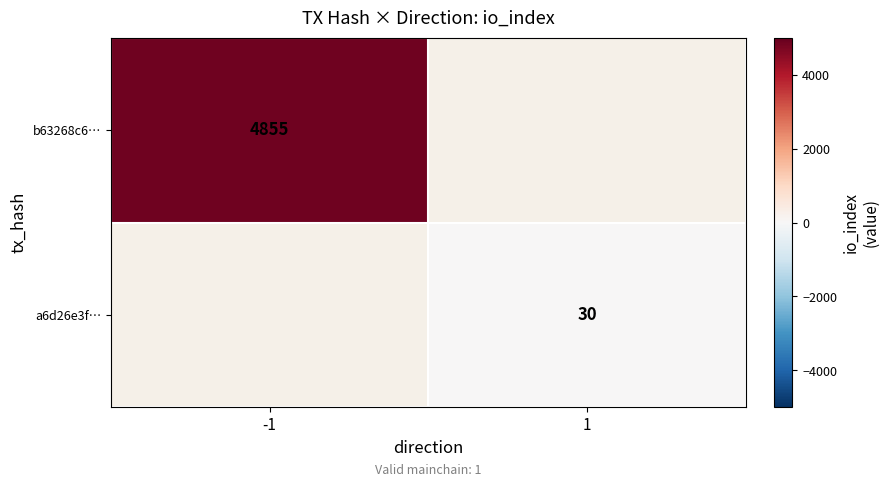

The a6d26e3f… series shows 9 at 1. True or false?

False